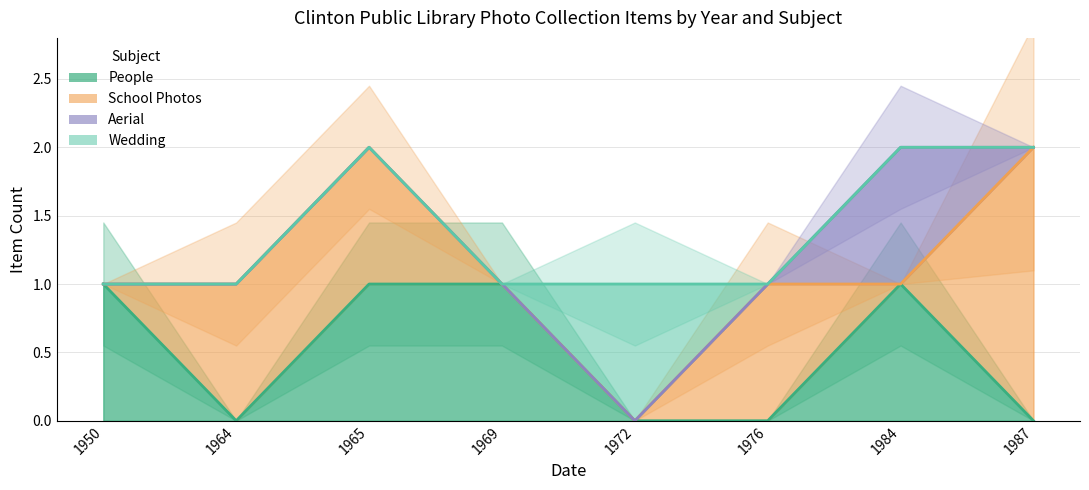

What is the spread (max minus min) of values at 1987?

2